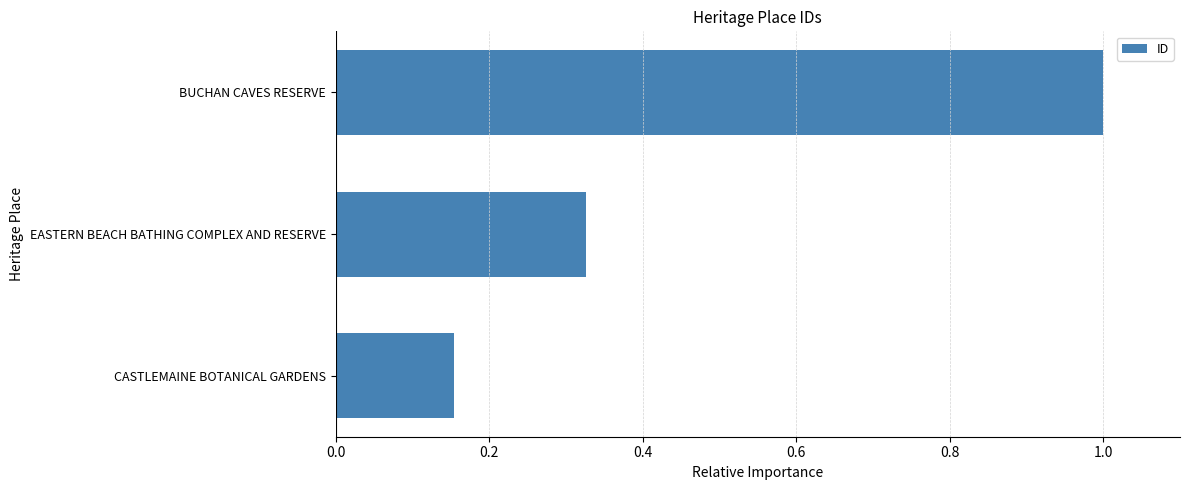

Rank the categories by value from lowest to highest.

CASTLEMAINE BOTANICAL GARDENS, EASTERN BEACH BATHING COMPLEX AND RESERVE, BUCHAN CAVES RESERVE